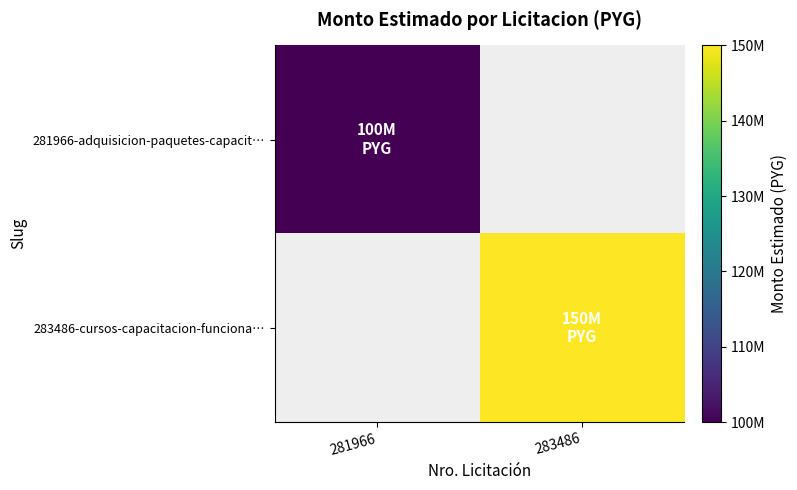

The value of 283486-cursos-capacitacion-funciona… at 283486 is 90095278.5. True or false?

False